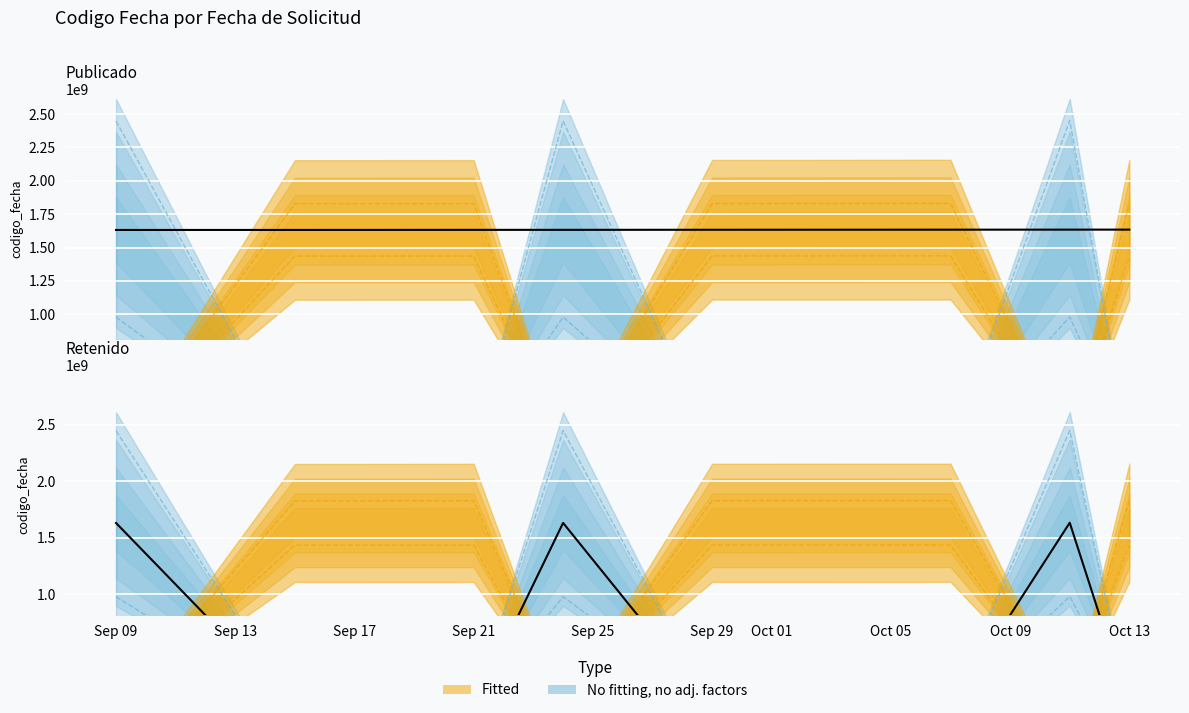

What position from the left is Sep 09?

1